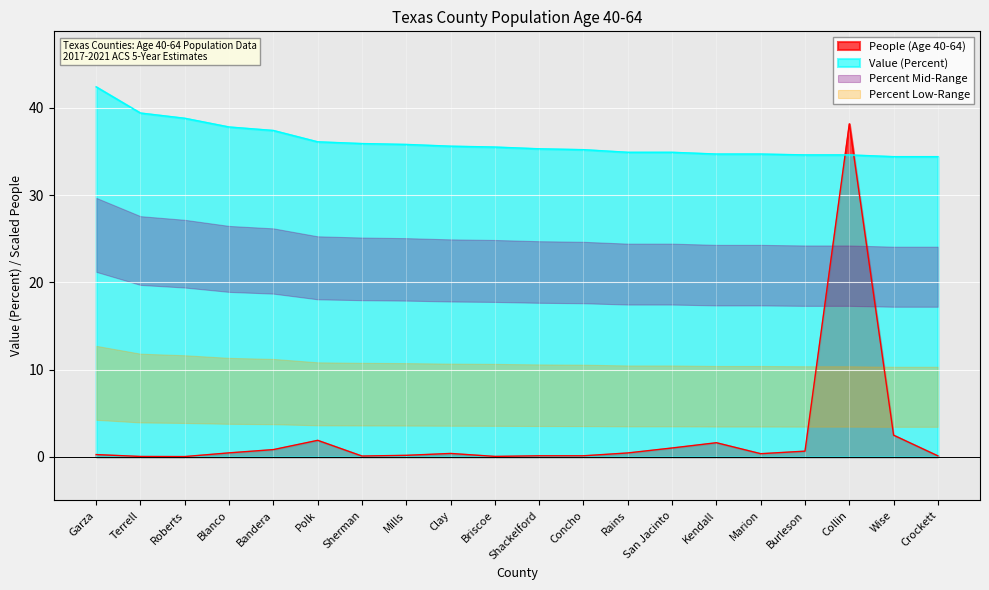

Does the chart display data point markers on the line(s)?

No